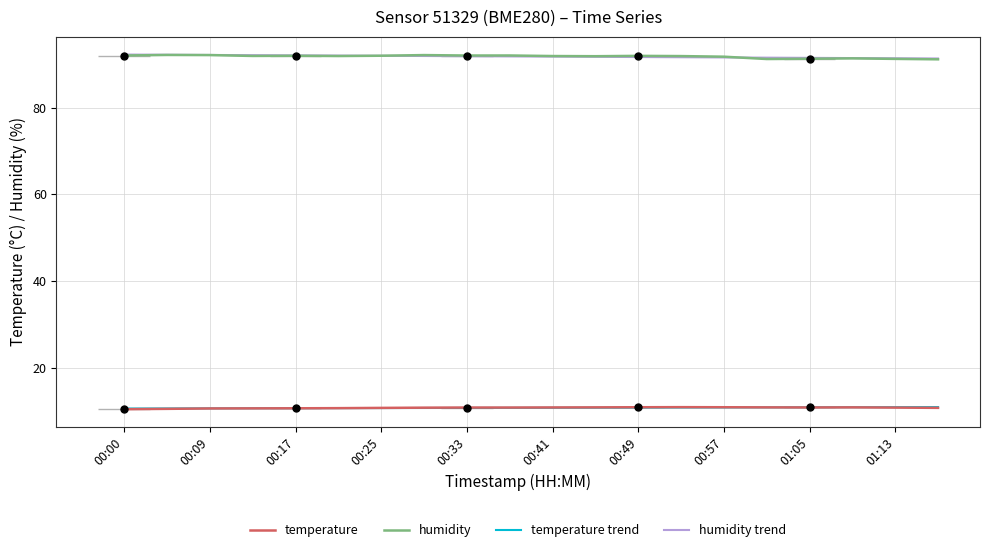

What is the total value across all series at 00:17?

205.3